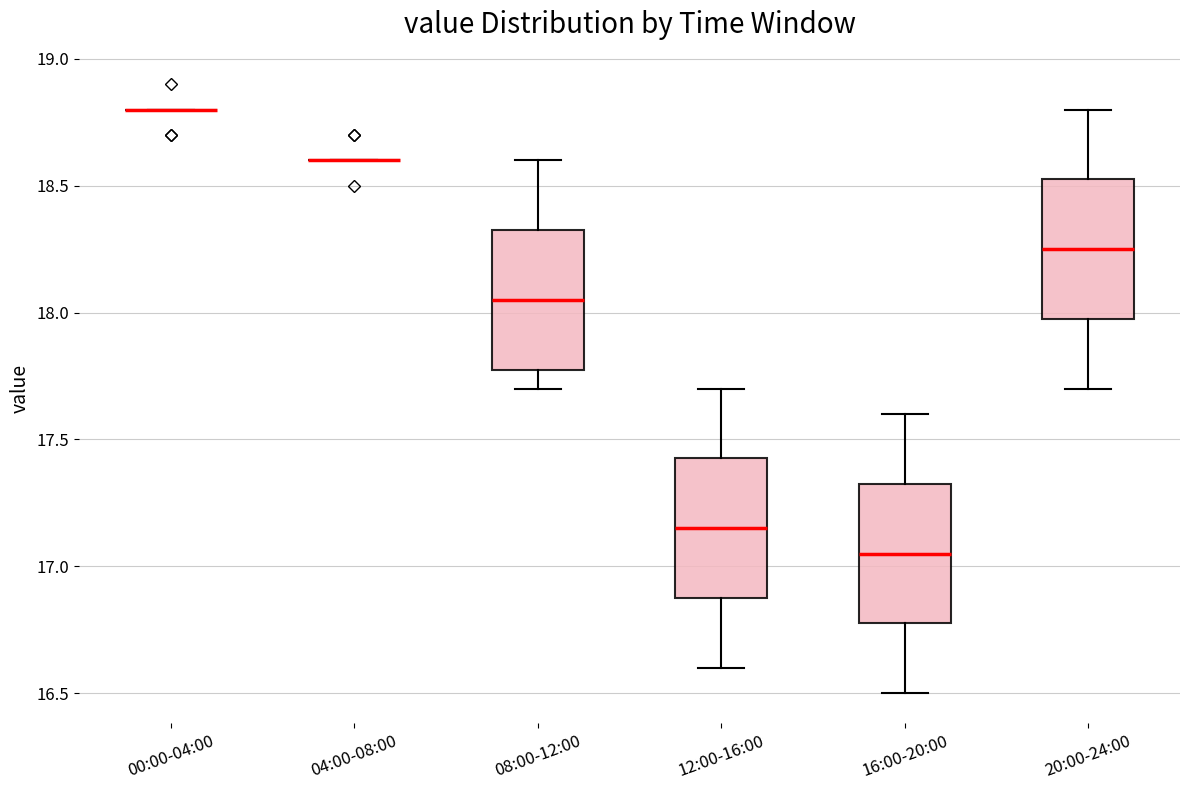

Reading left to right, read every box against the y-axis: the position of its median line, the range the box covers, and the ends of its whiskers. The values are not printed on the chart, so give them approximately, as read against the axis.

00:00-04:00: box collapsed to a line at 18.80, whiskers 18.80 to 18.80
04:00-08:00: box collapsed to a line at 18.60, whiskers 18.60 to 18.60
08:00-12:00: median 18.05, box 17.80 to 18.35, whiskers 17.70 to 18.60
12:00-16:00: median 17.15, box 16.90 to 17.45, whiskers 16.60 to 17.70
16:00-20:00: median 17.05, box 16.80 to 17.35, whiskers 16.50 to 17.60
20:00-24:00: median 18.25, box 18.00 to 18.55, whiskers 17.70 to 18.80